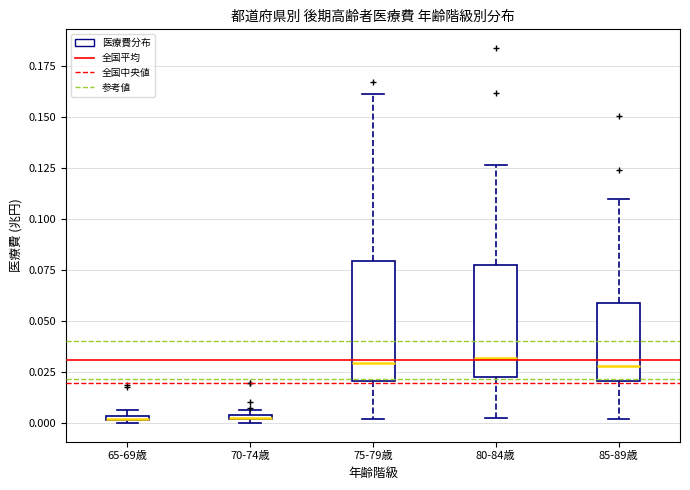

Where is the upper edge of the box for 70-74歳 on the y-axis? The values are not printed on the chart, so give them approximately, as read against the axis.

0.005